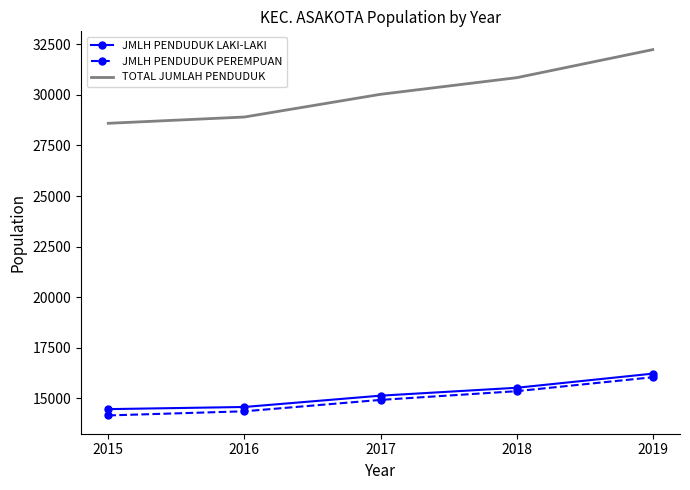

At 2016, list the series in order from smallest to largest.

JMLH PENDUDUK PEREMPUAN, JMLH PENDUDUK LAKI-LAKI, TOTAL JUMLAH PENDUDUK